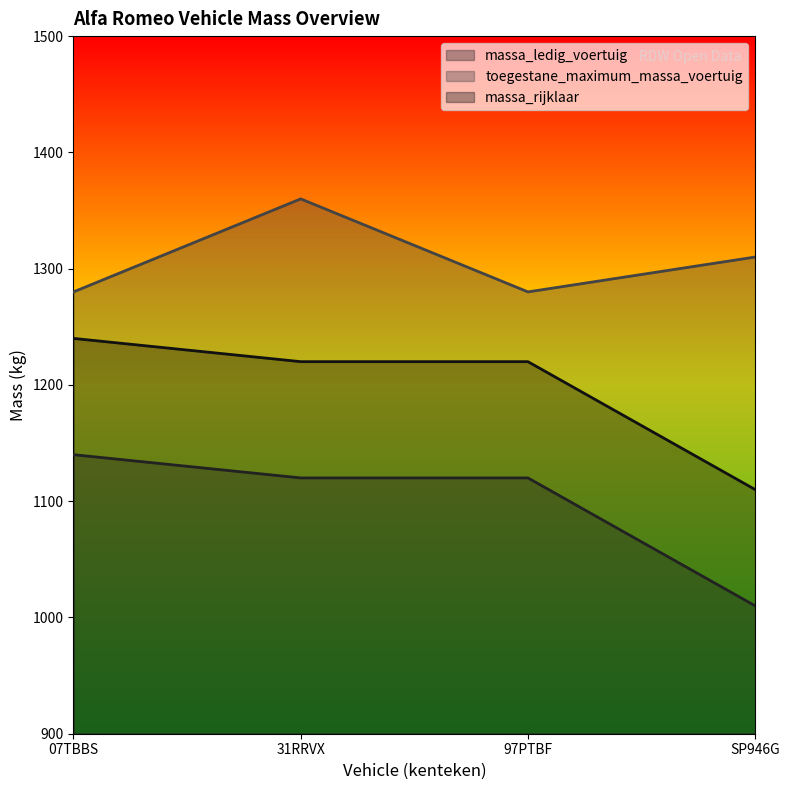

Rank the series by their maximum value, from highest to lowest.

toegestane_maximum_massa_voertuig, massa_rijklaar, massa_ledig_voertuig